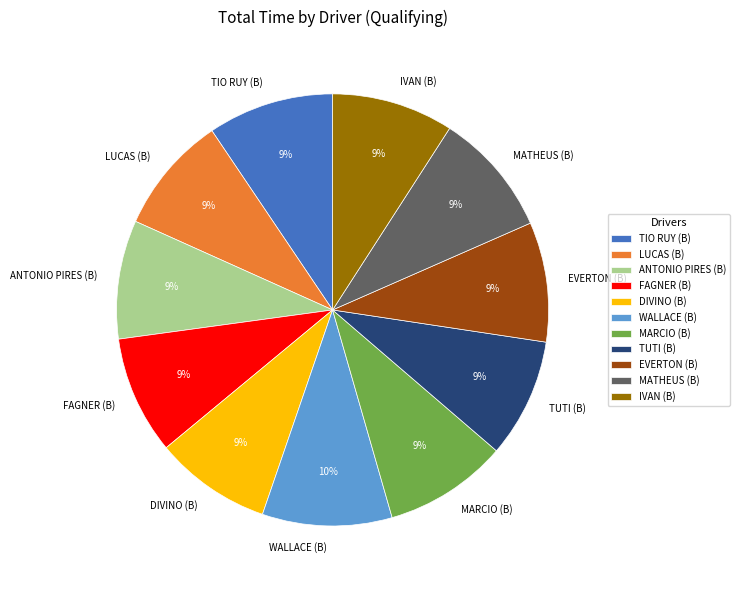

Do WALLACE (B) and LUCAS (B) together represent more than half of the pie?

No